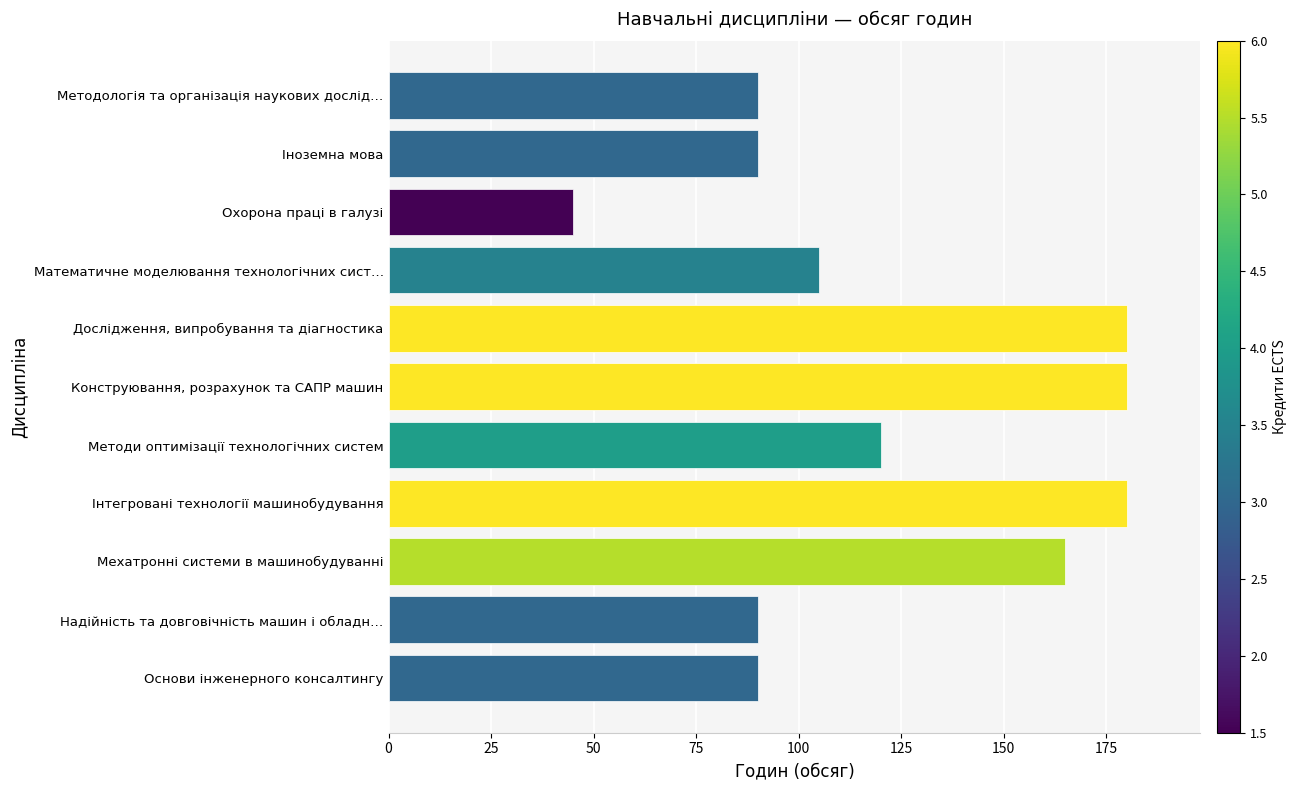

Reading bottom to top, list all the values displayed in this chart.

Основи інженерного консалтингу=90	Надійність та довговічність машин і обладн…=90	Мехатронні системи в машинобудуванні=165	Інтегровані технології машинобудування=180	Методи оптимізації технологічних систем=120	Конструювання, розрахунок та САПР машин=180	Дослідження, випробування та діагностика=180	Математичне моделювання технологічних сист…=105	Охорона праці в галузі=45	Іноземна мова=90	Методологія та організація наукових дослід…=90